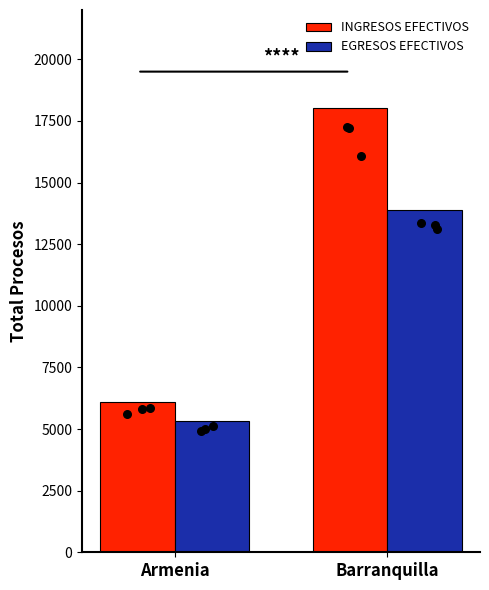

At which category is the sum across all series the highest?

Barranquilla